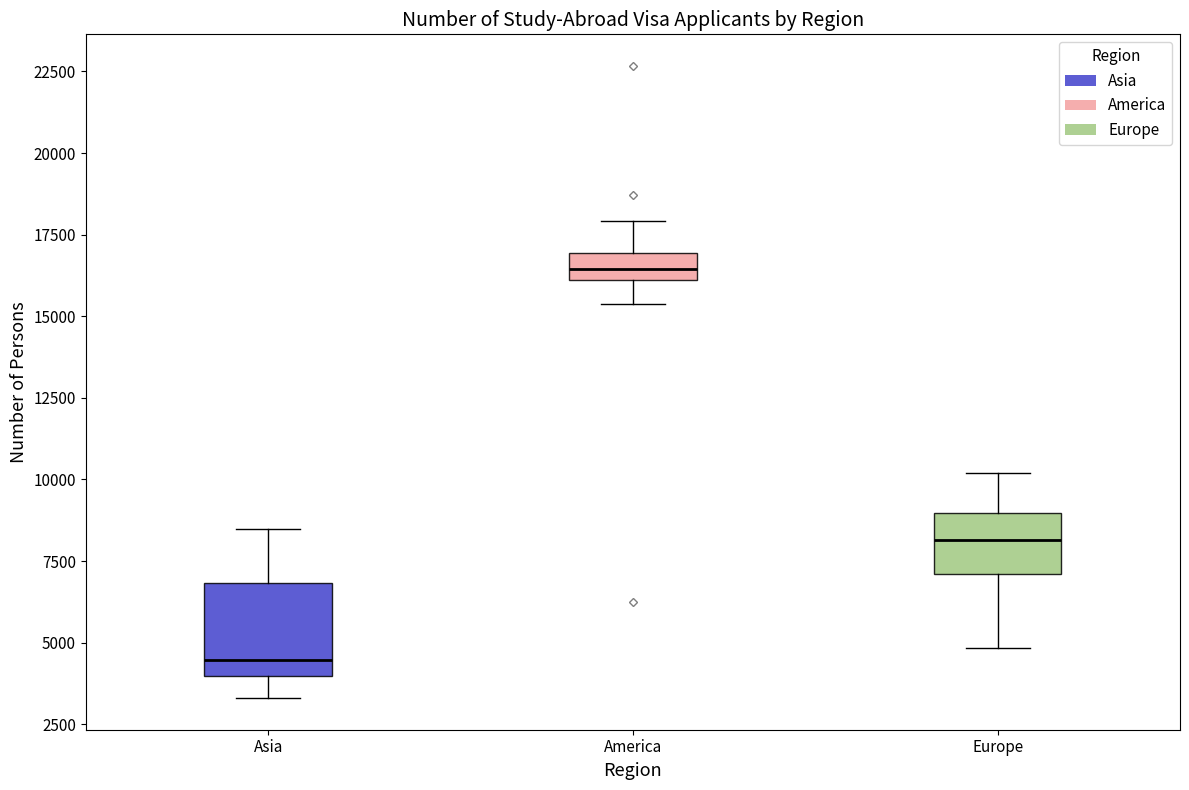

Which box is the tallest, from its lower edge to its upper edge?

Asia